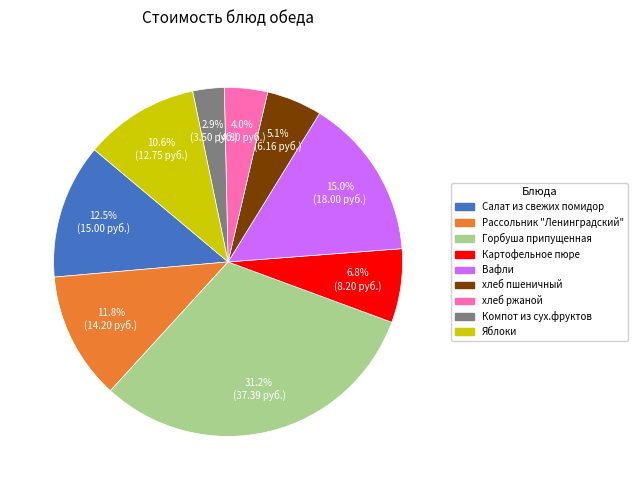

To the nearest percent, what is the average slice percentage?

11%